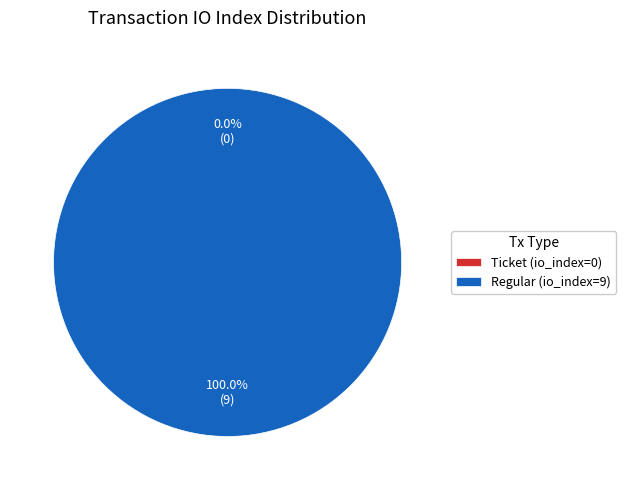

To the nearest percent, what is the combined percentage of Ticket (io_index=0) and Regular (io_index=9)?

100%